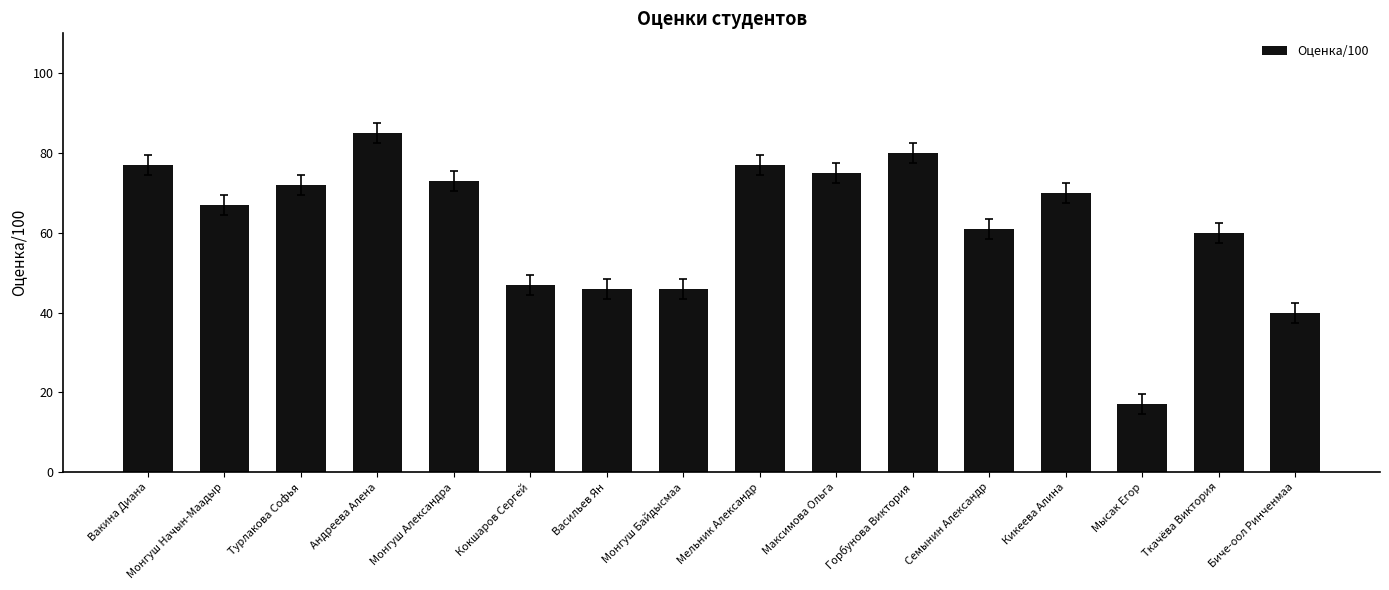

What position from the left is Ткачёва Виктория?

15